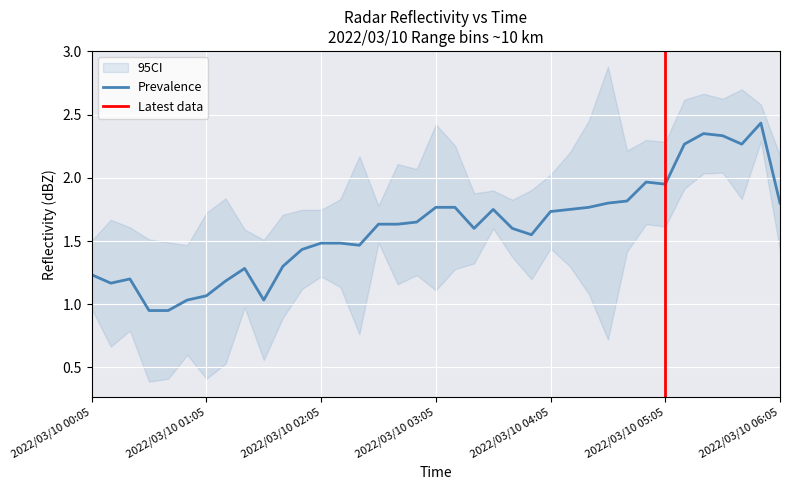

What is the sum of all 9.675 values?

61.2